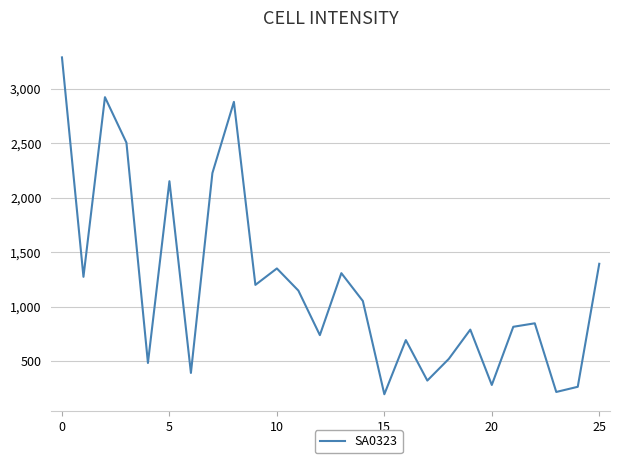

What is the smallest value displayed?

196.5